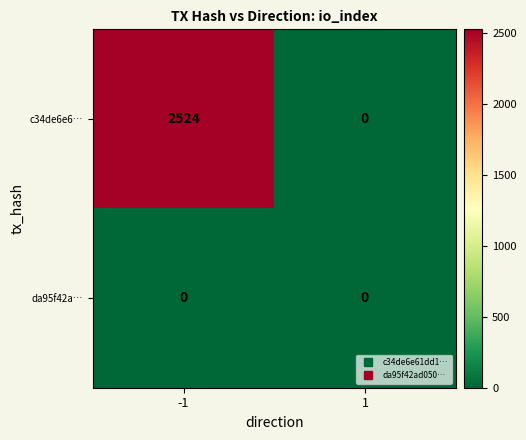

At how many categories does at least one series exceed 503?

1